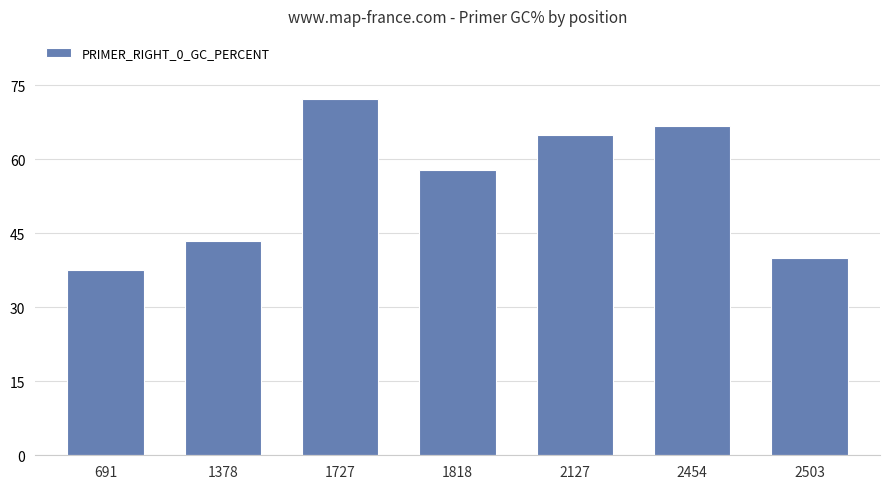

Reading left to right, list all the values displayed in this chart.

691=37.5	1378=43.5	1727=72.2	1818=57.9	2127=65.0	2454=66.7	2503=40.0